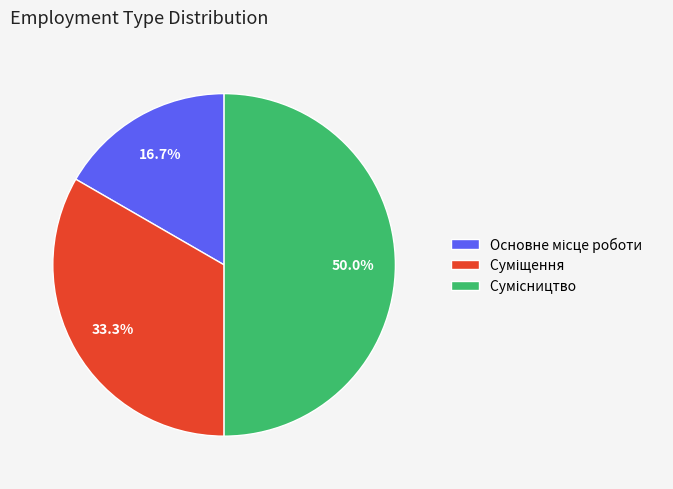

Count the number of slices in the pie.

3